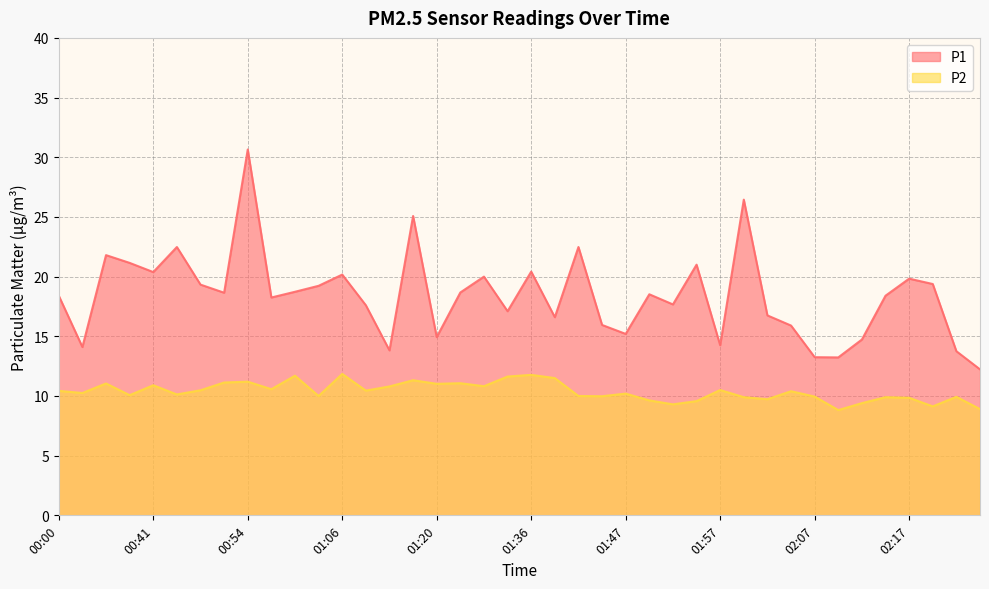

Which series changed the most between 00:41 and 01:06?

P2